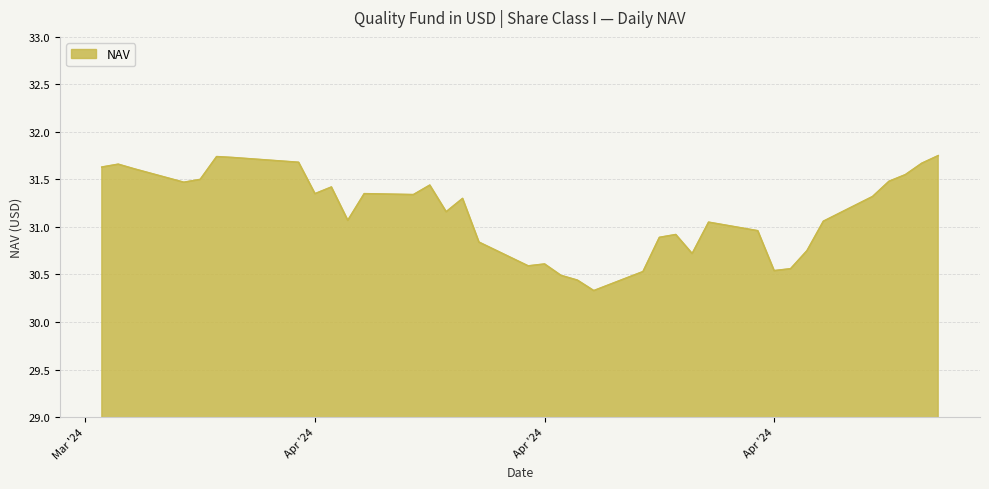

What is the minimum value shown in the chart?

30.3